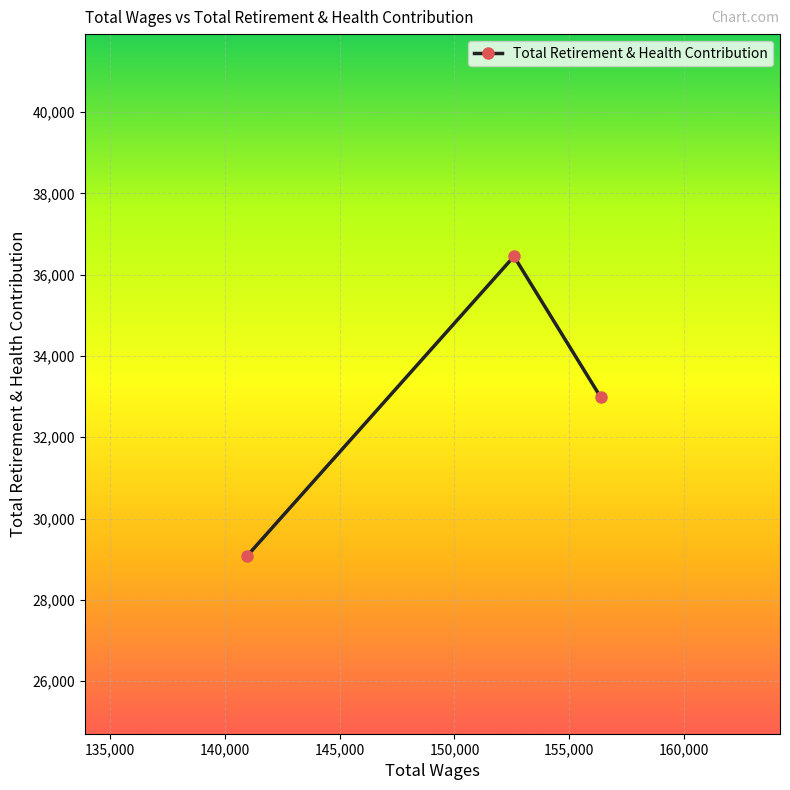

What is the value of the 2nd point from the left?

36451